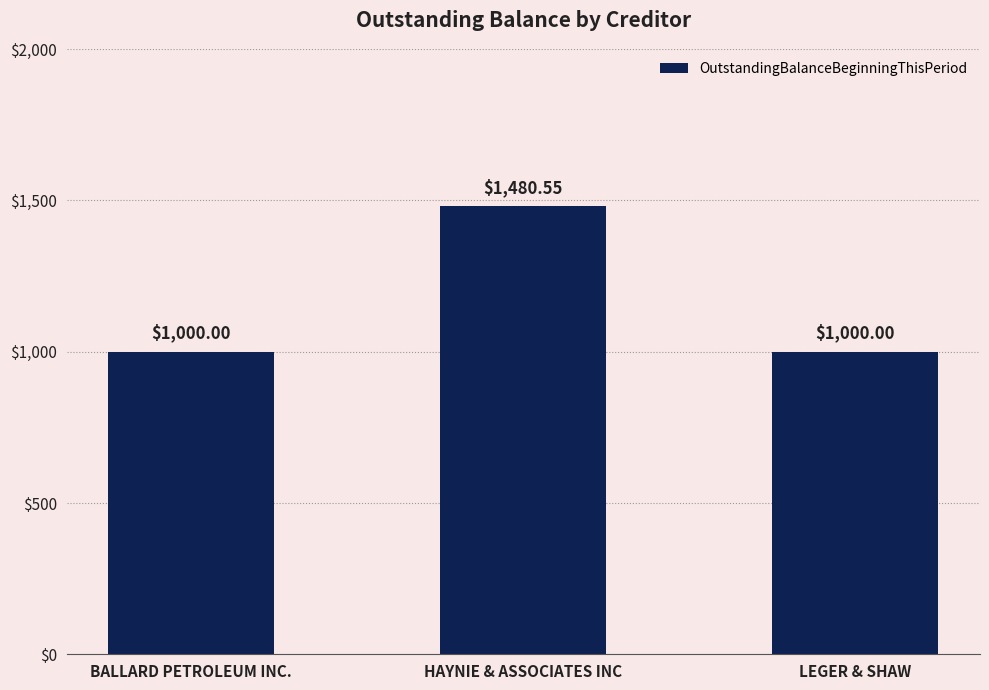

Which has a higher value, HAYNIE & ASSOCIATES INC or BALLARD PETROLEUM INC.?

HAYNIE & ASSOCIATES INC